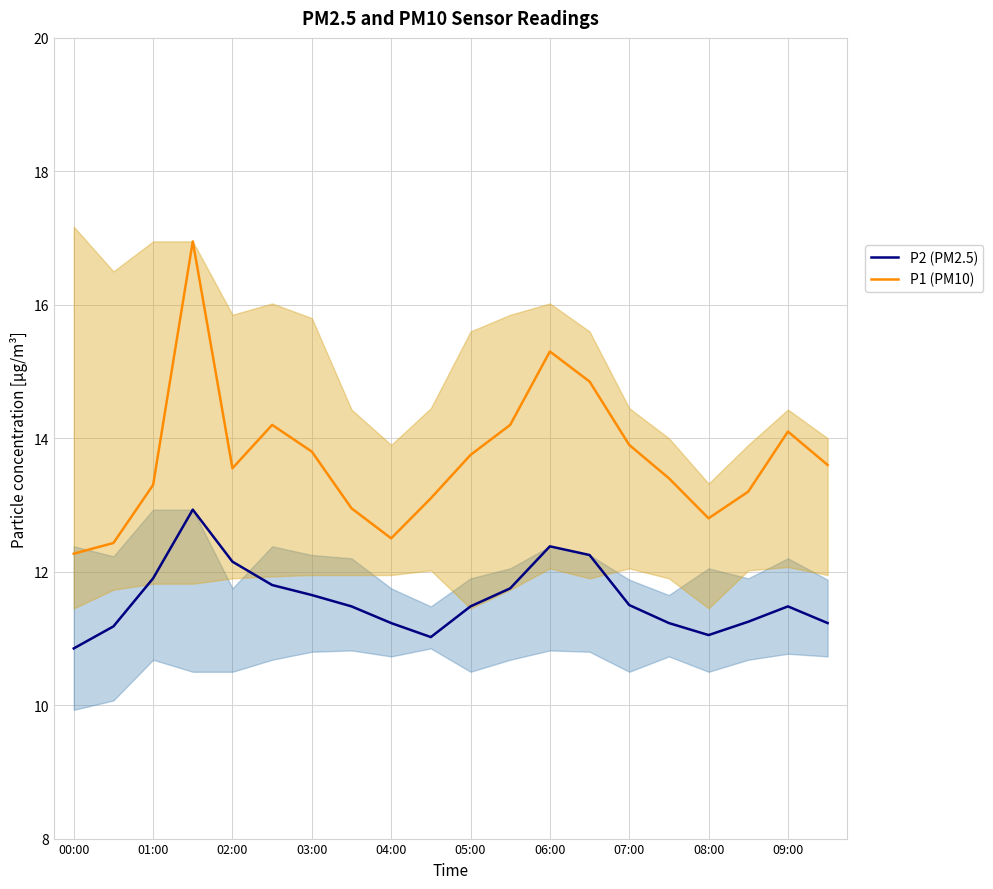

Which series has the widest spread of values?

P1 (PM10)